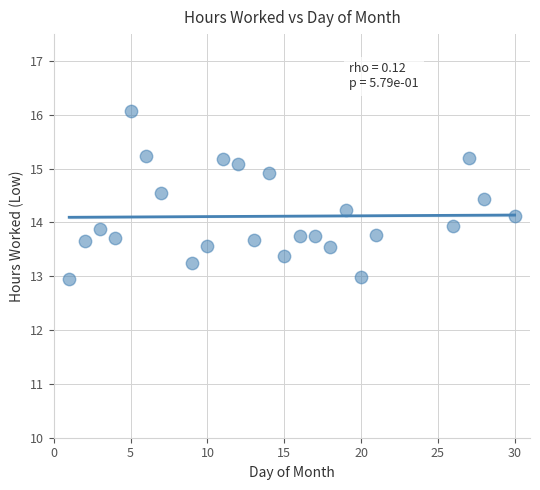

What is the range of X values (max minus min)?

29.0